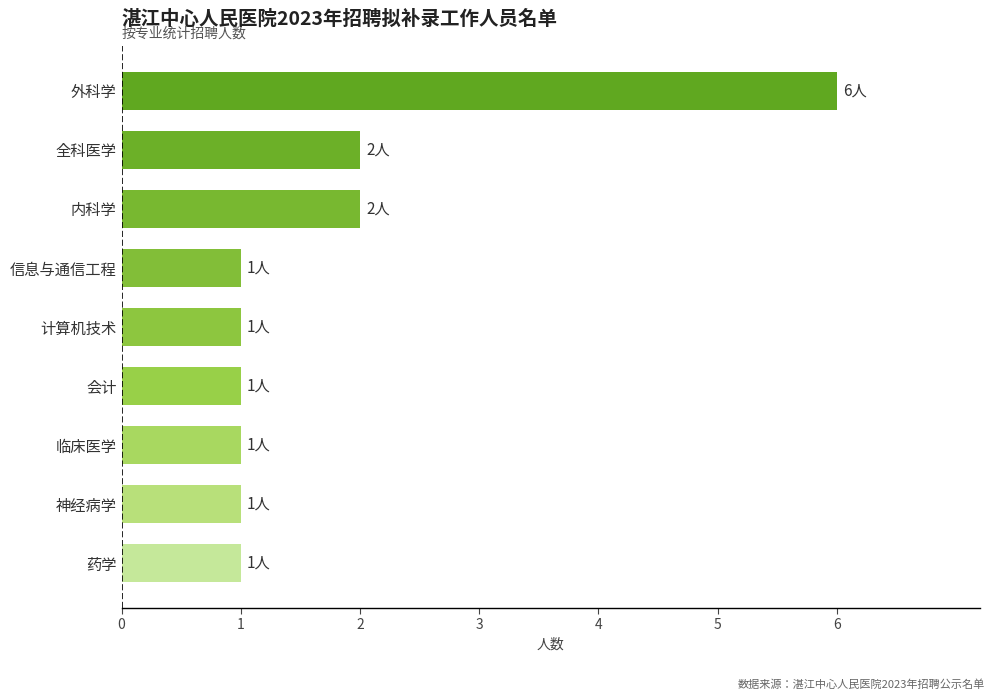

Between 内科学 and 信息与通信工程, which is larger?

内科学